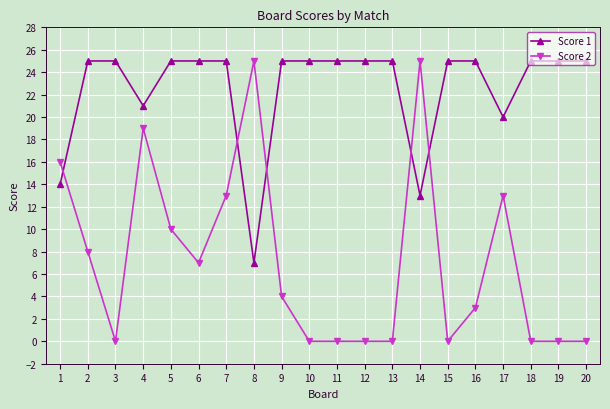

List the series in order of their overall mean, highest first.

Score 1, Score 2